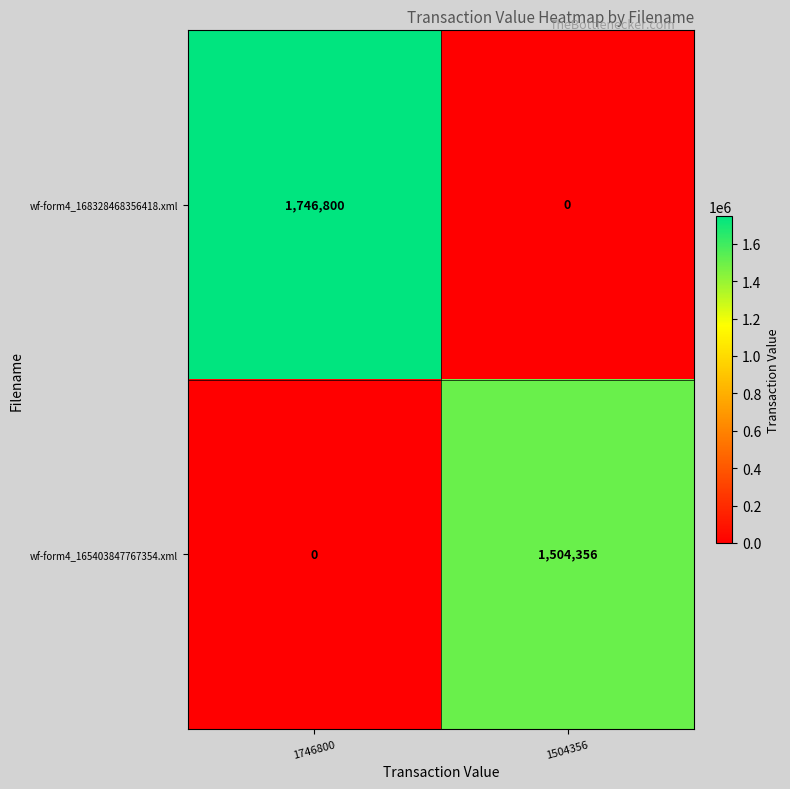

At which category is the sum across all series the highest?

1746800